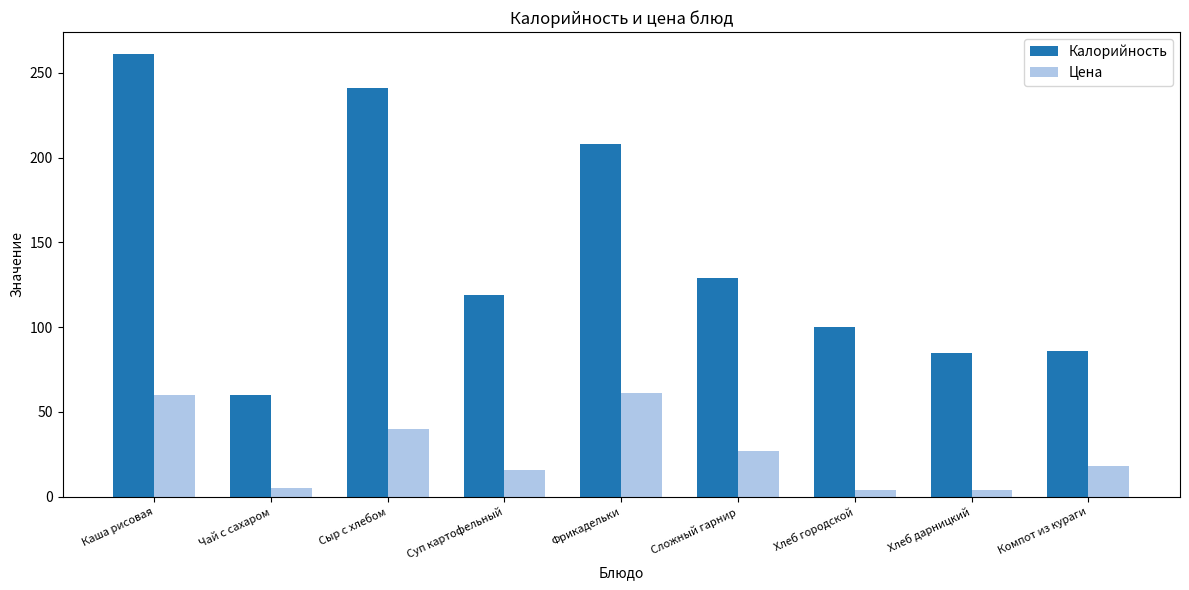

At which label does Цена first exceed 18?

Каша рисовая